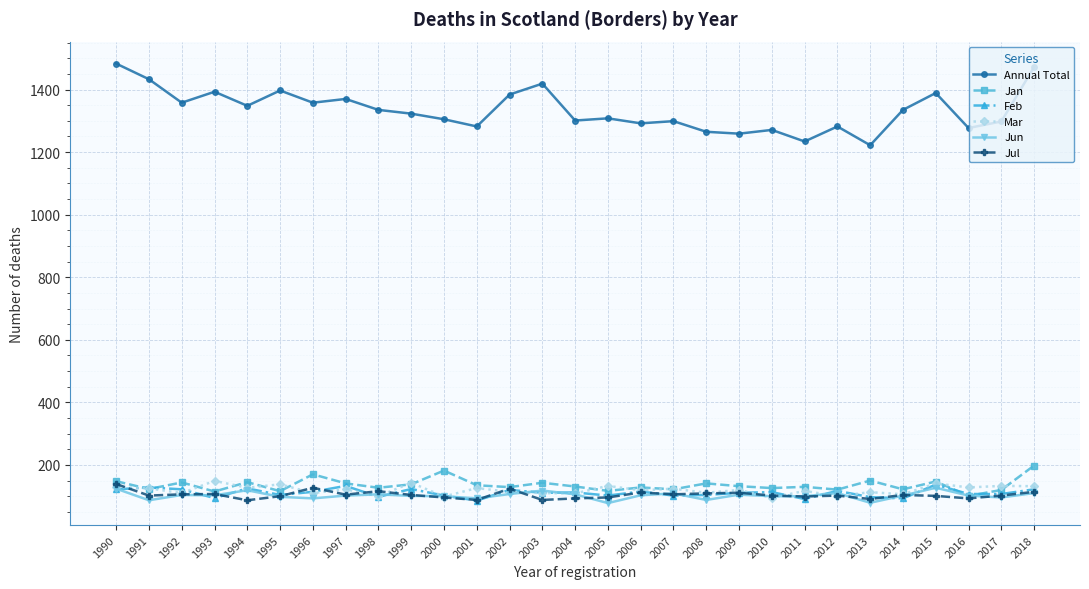

What is the difference between the highest and lowest values at 2014?

1242